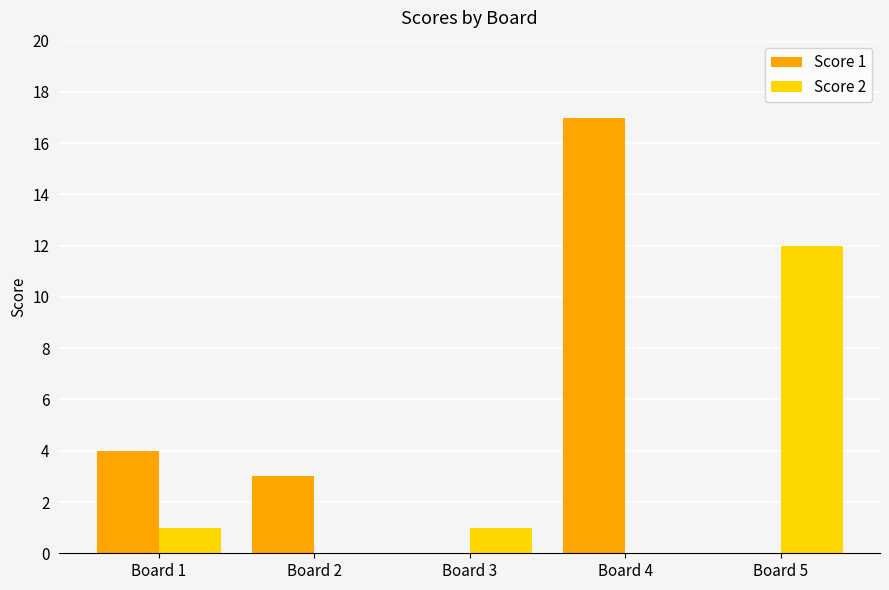

Is the value of Score 2 at Board 2 greater than the value of Score 1 at Board 2?

No